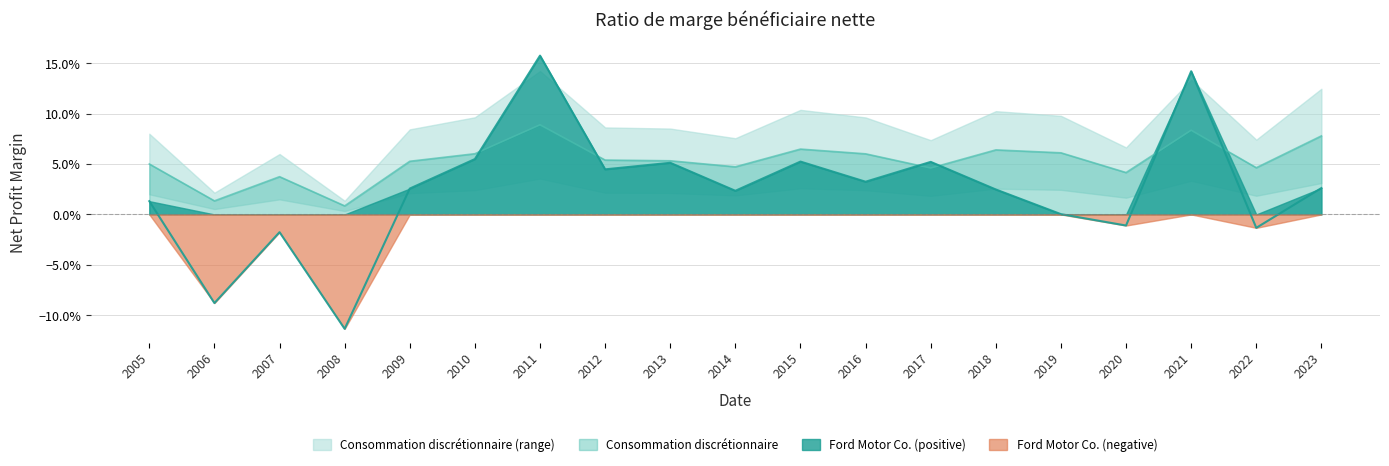

Is the value of Ford Motor Co. at 2021 greater than the value of Consommation discrétionnaire at 2022?

Yes